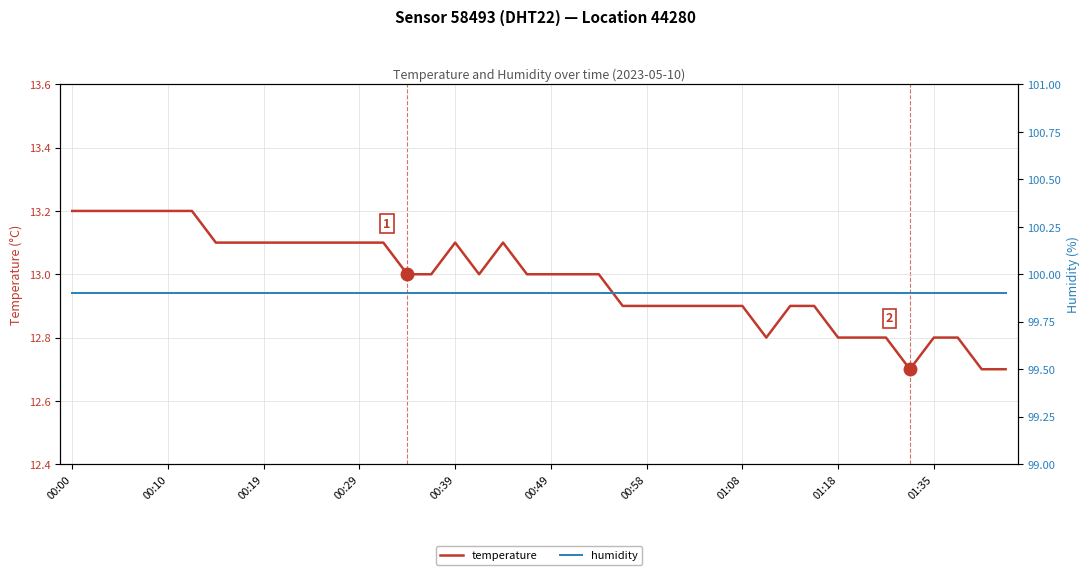

The temperature series shows 12.9 at 00:58. True or false?

True